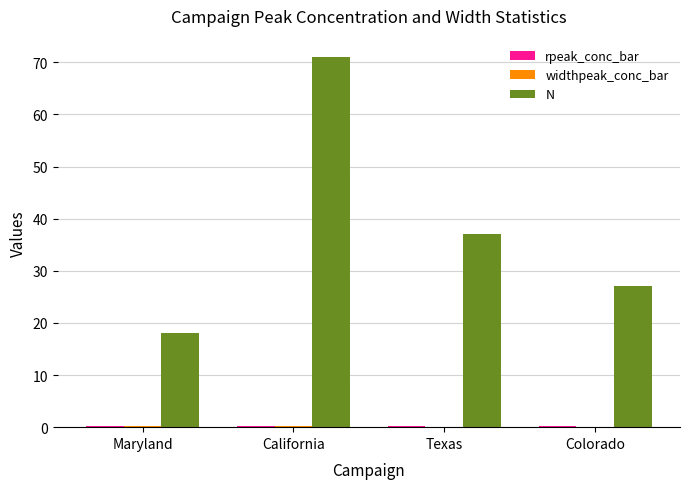

The N series shows 28.0 at California. True or false?

False